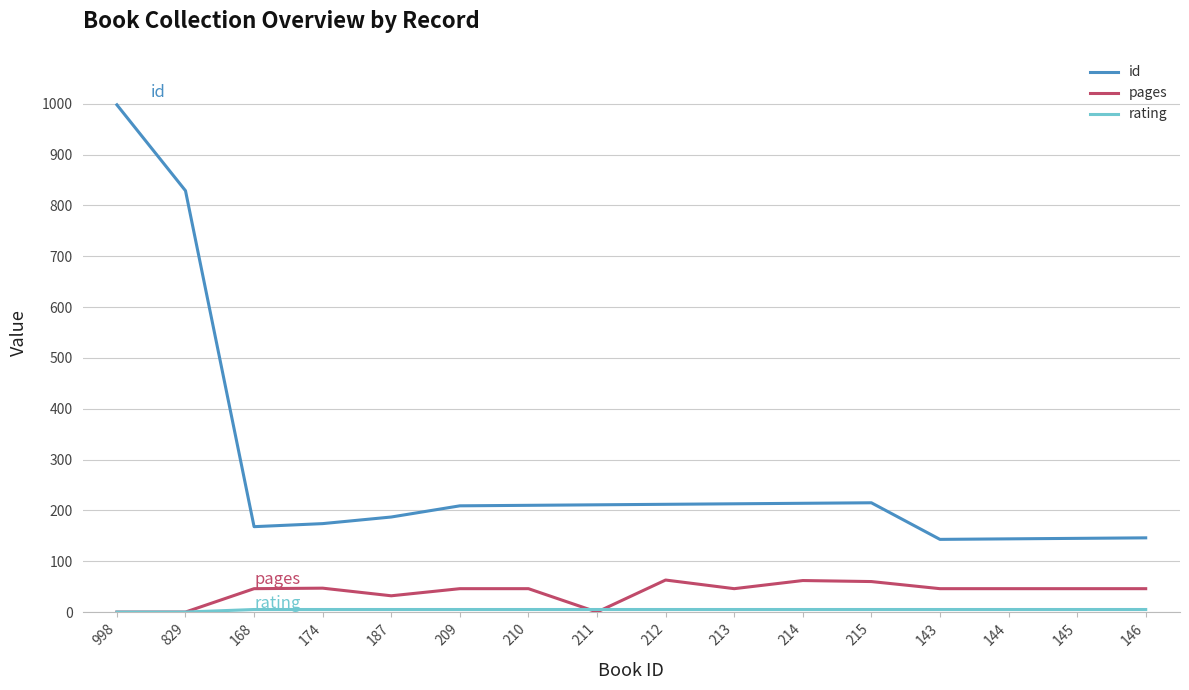

How many lines are shown in the chart?

3